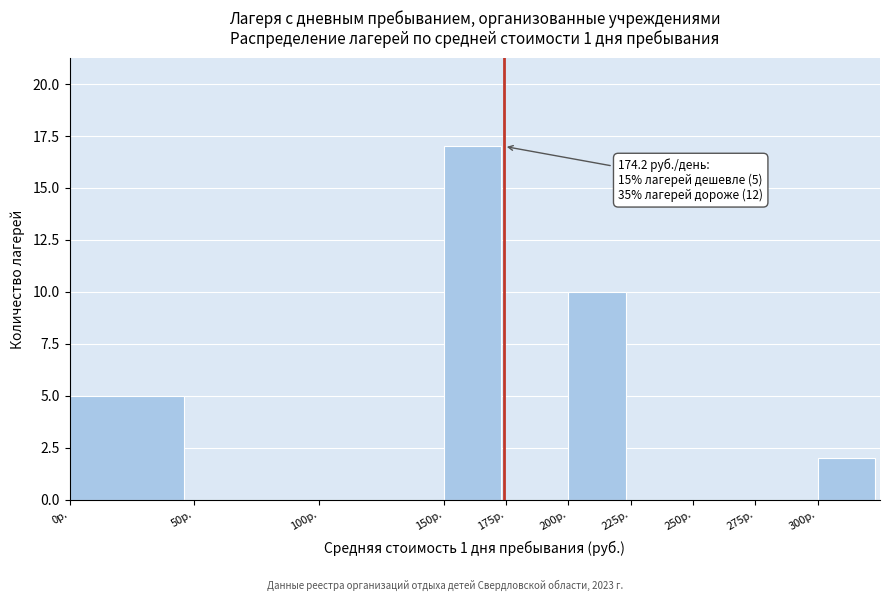

Which range on the x-axis has the tallest bar?

150 to 175